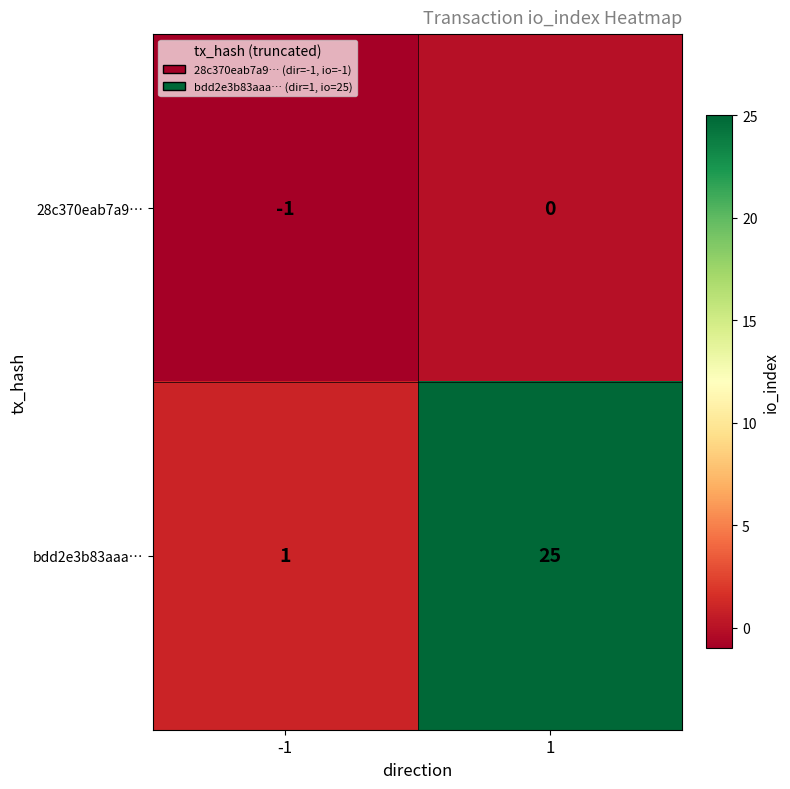

Reading left to right, transcribe all the data shown in this chart.

28c370eab7a9…: -1	0
bdd2e3b83aaa…: 1	25